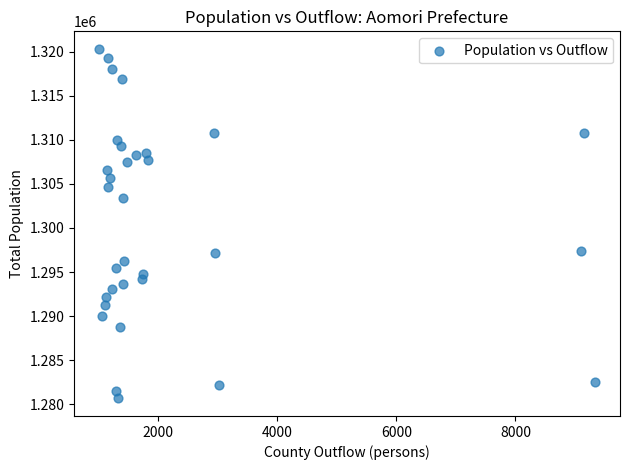

What is the range of X values (max minus min)?

8336